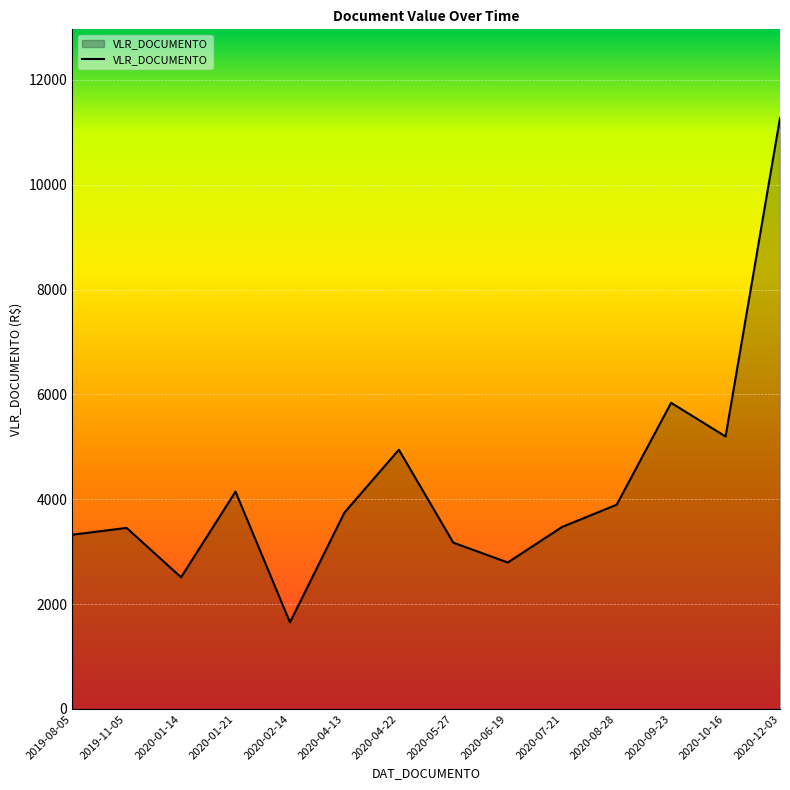

True or false: there are more than 0 points higher than both neighbors.

True